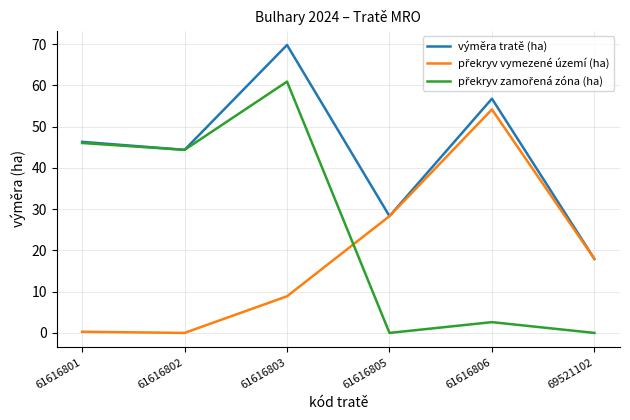

What is the spread (max minus min) of values at 61616802?

44.4